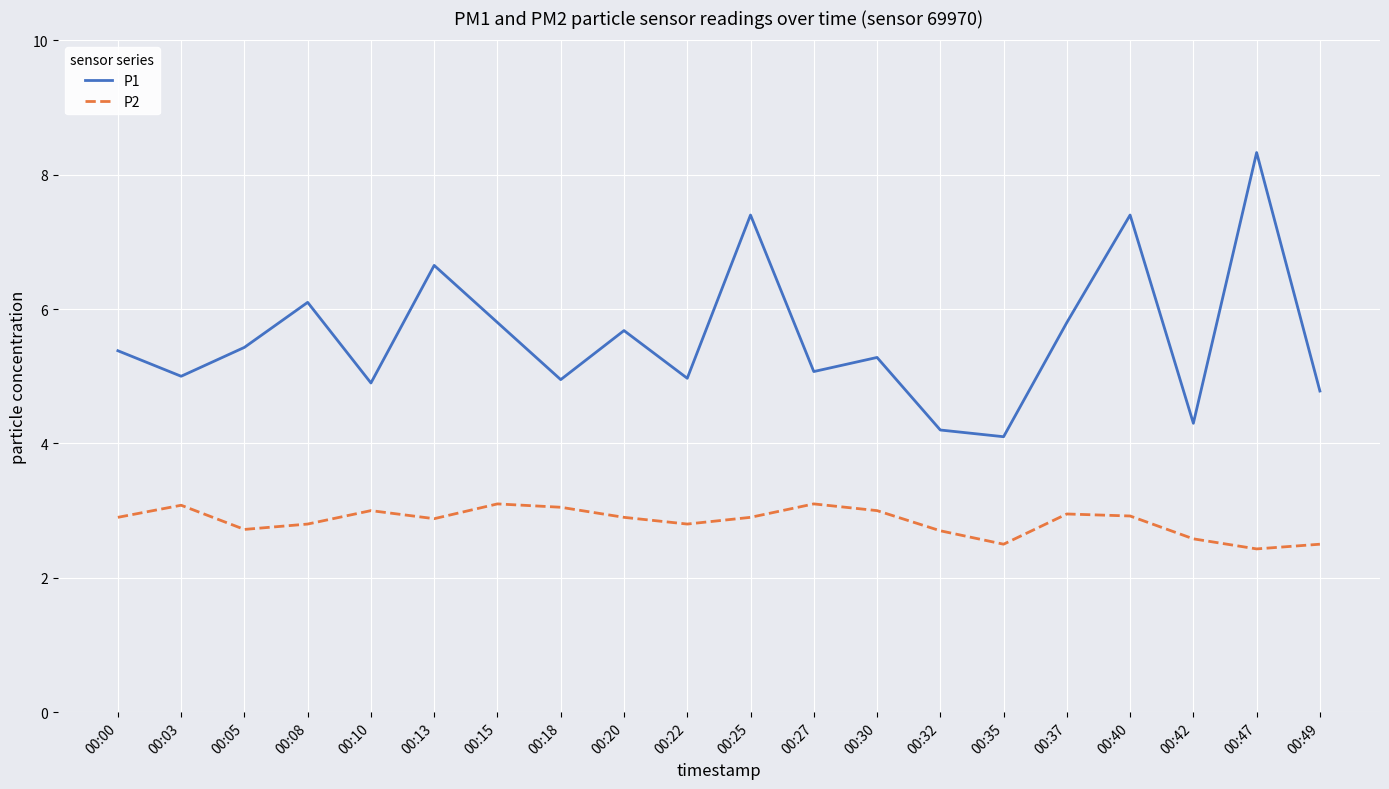

Is it true that P2 equals 4.3 at 00:42?

False